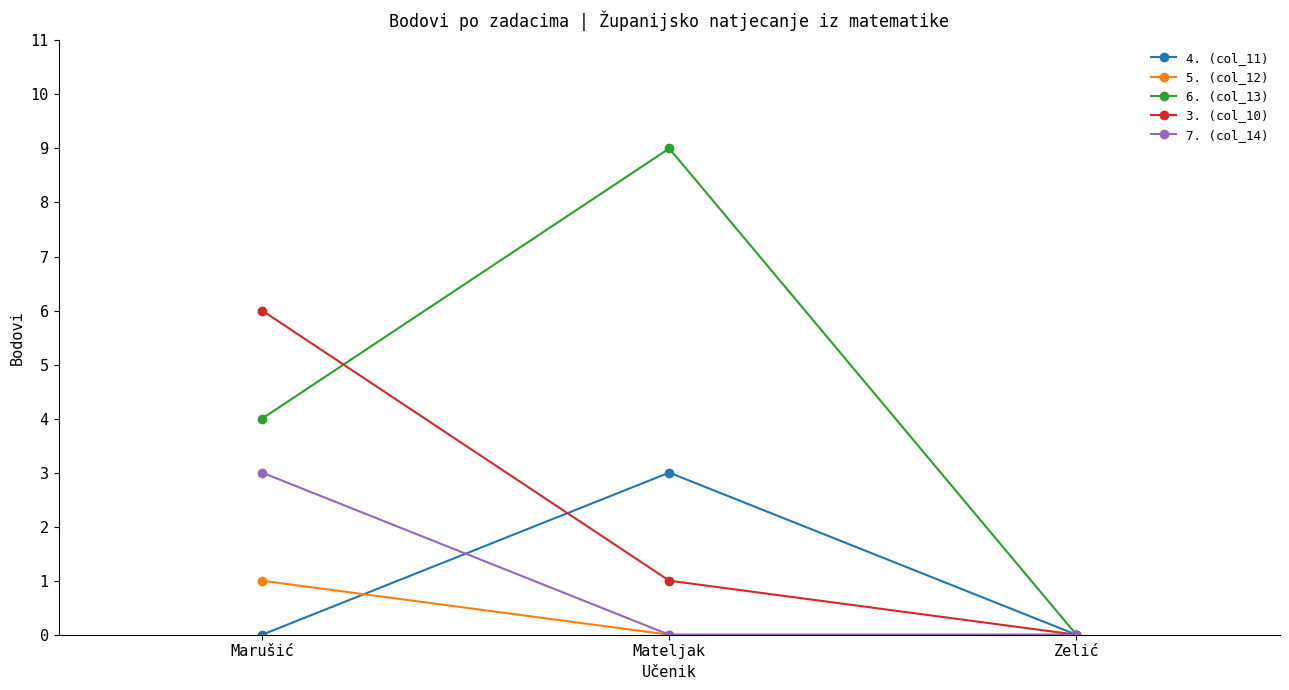

Reading left to right, list all the values displayed in this chart.

4. (col_11): Marušić=0	Mateljak=3	Zelić=0
5. (col_12): Marušić=1	Mateljak=0	Zelić=0
6. (col_13): Marušić=4	Mateljak=9	Zelić=0
3. (col_10): Marušić=6	Mateljak=1	Zelić=0
7. (col_14): Marušić=3	Mateljak=0	Zelić=0